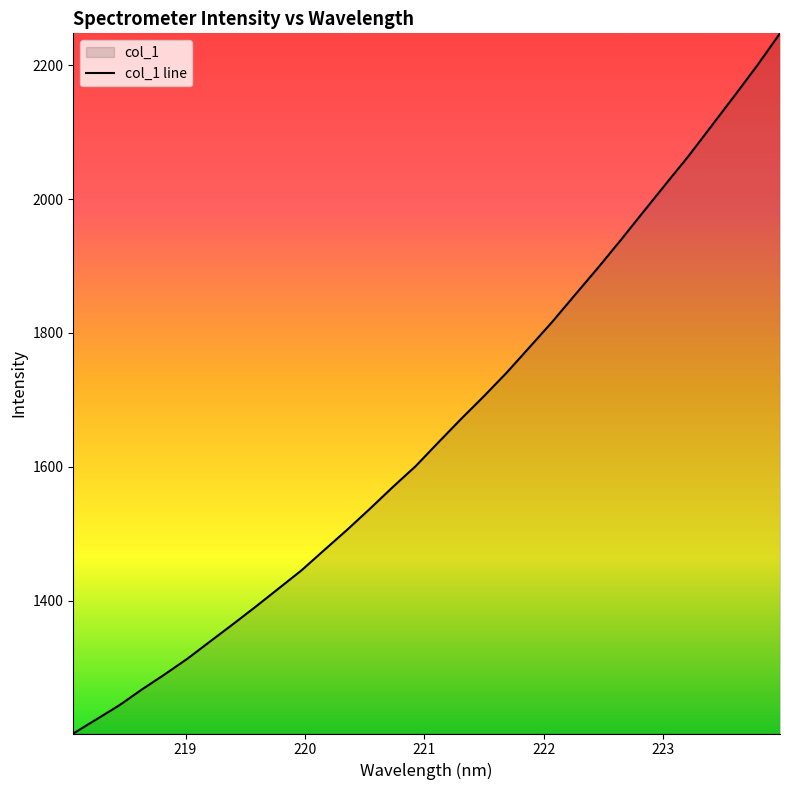

What is the difference between the maximum and minimum values?

1046.3